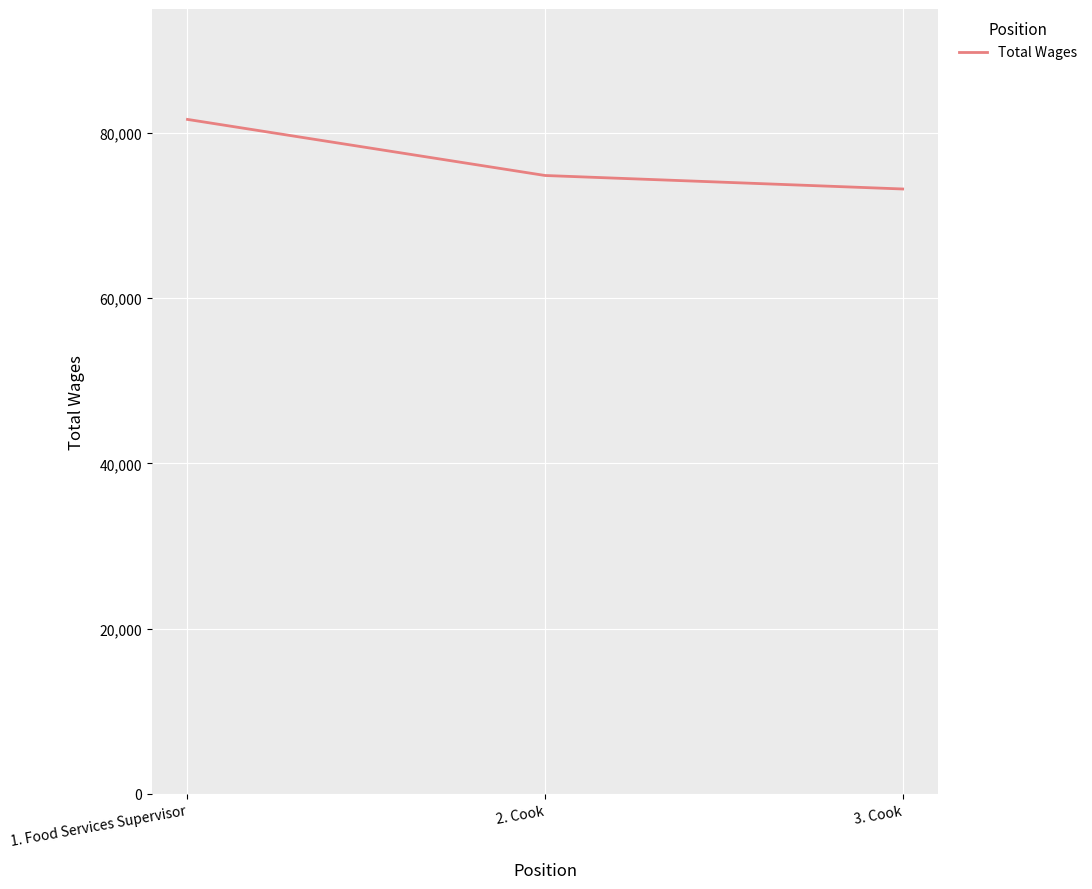

What position from the left is 3. Cook?

3